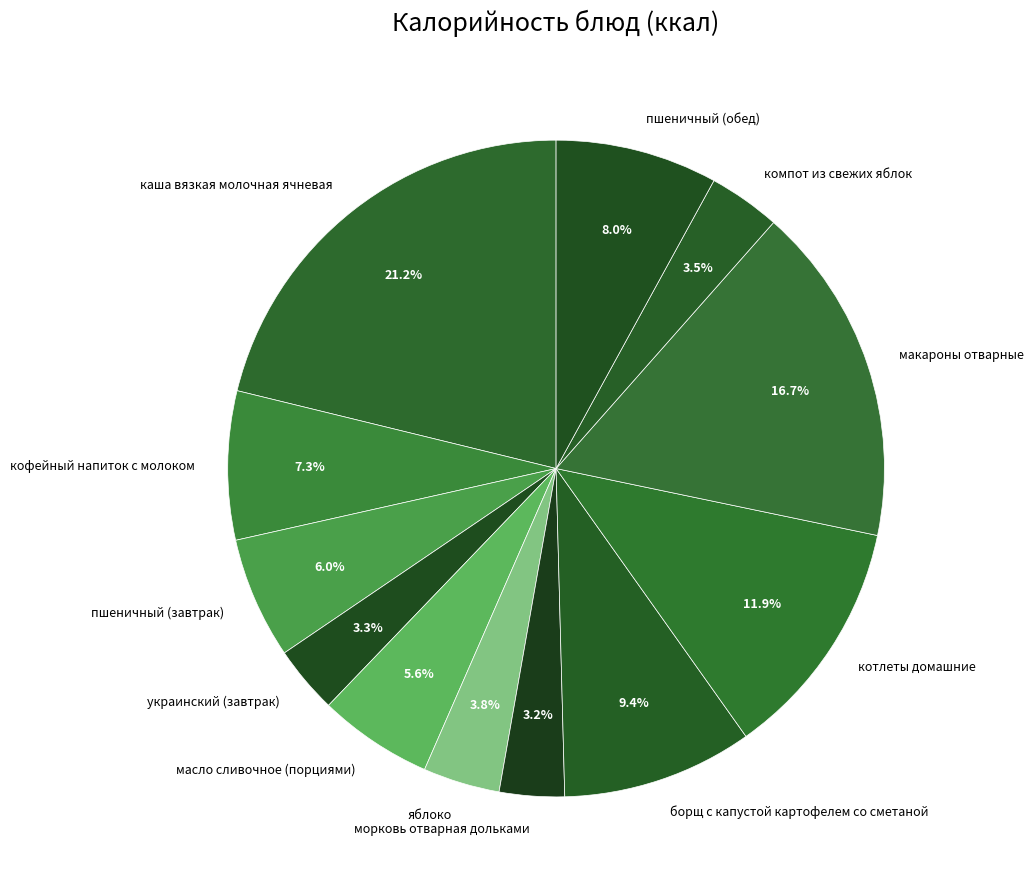

Combined, do пшеничный (обед) and масло сливочное (порциями) account for over 50%?

No